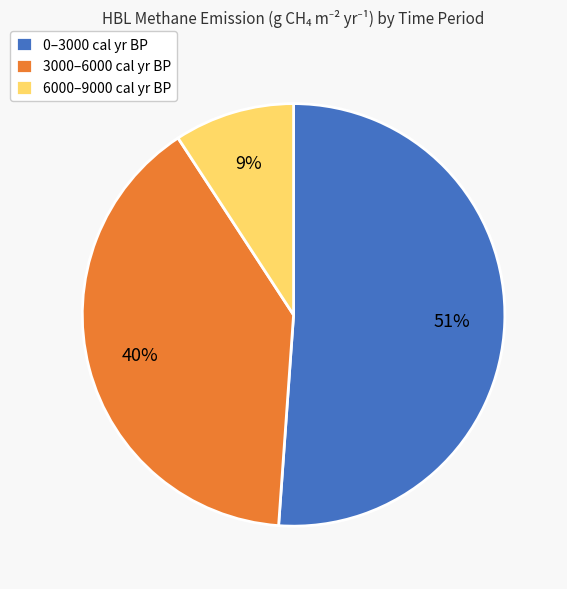

What is the smallest slice in the pie chart?

6000–9000 cal yr BP